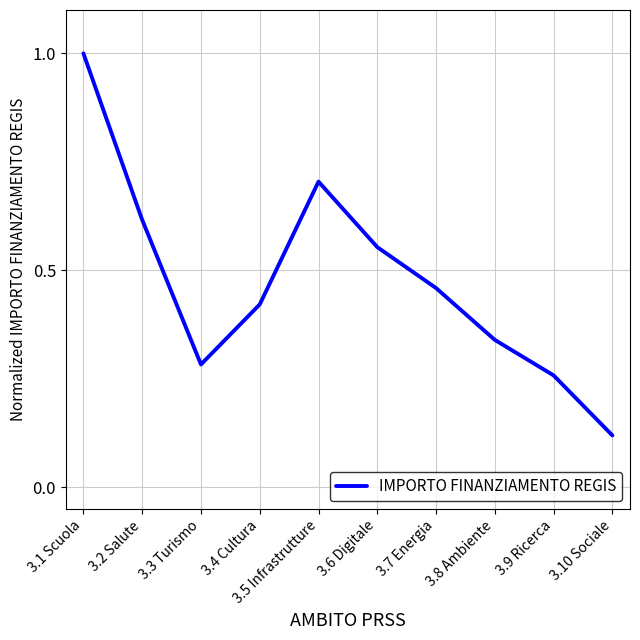

What is the greatest value displayed?

1.0